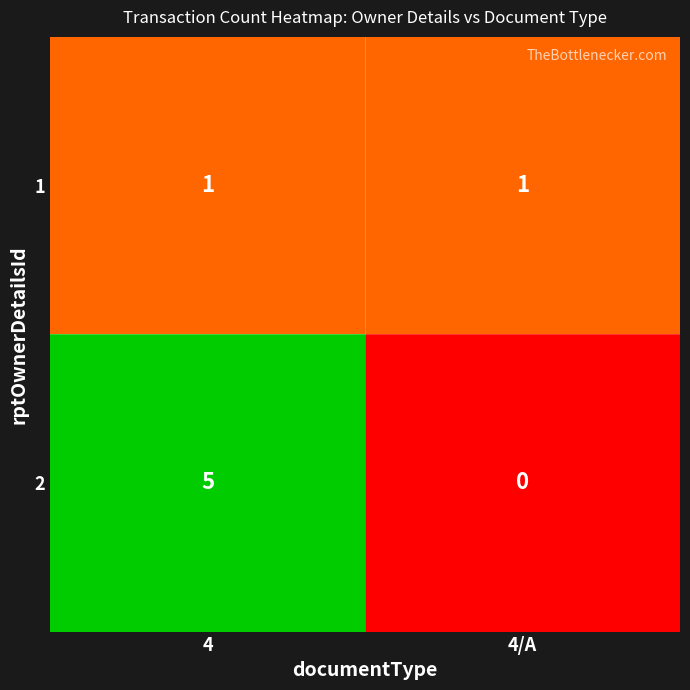

The 1 series shows 1 at 4/A. True or false?

True